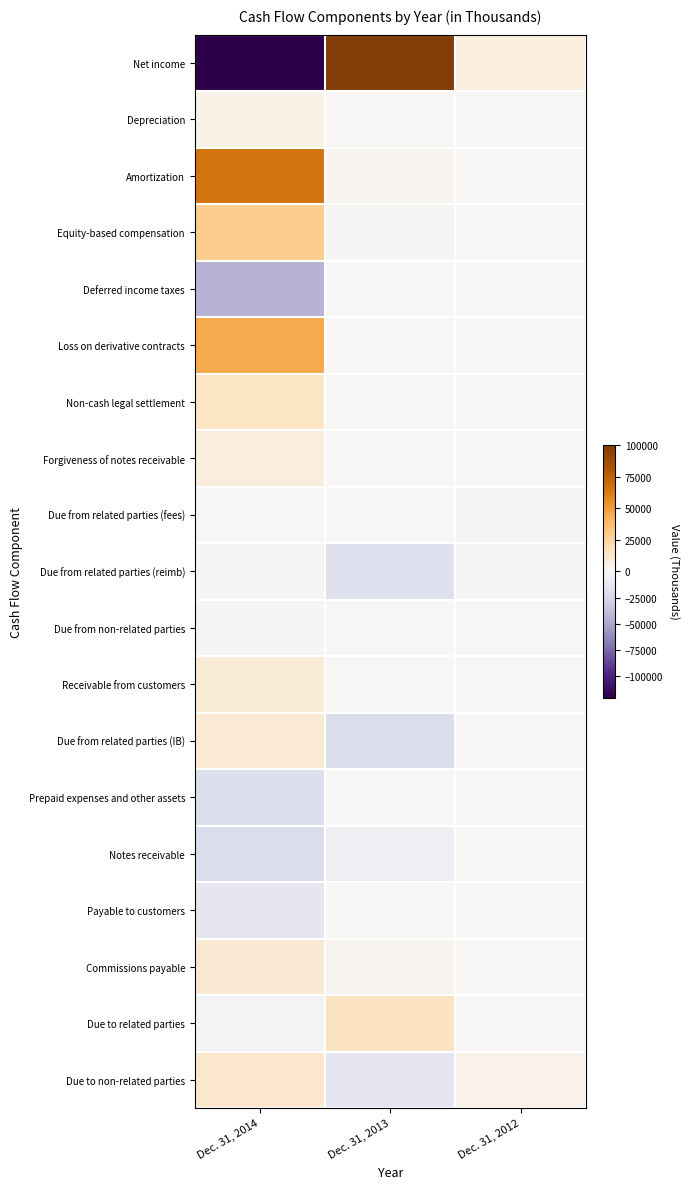

At which category is the sum across all series the highest?

Dec. 31, 2013